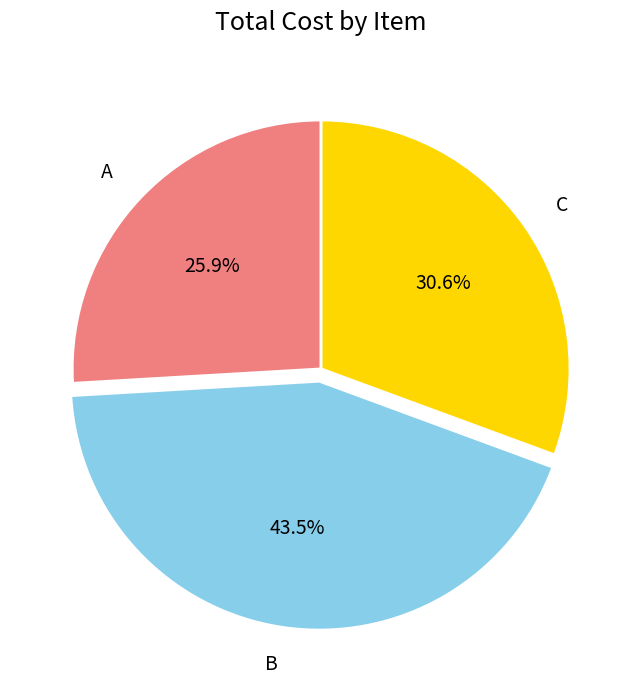

Which category has the smallest portion of the pie?

A